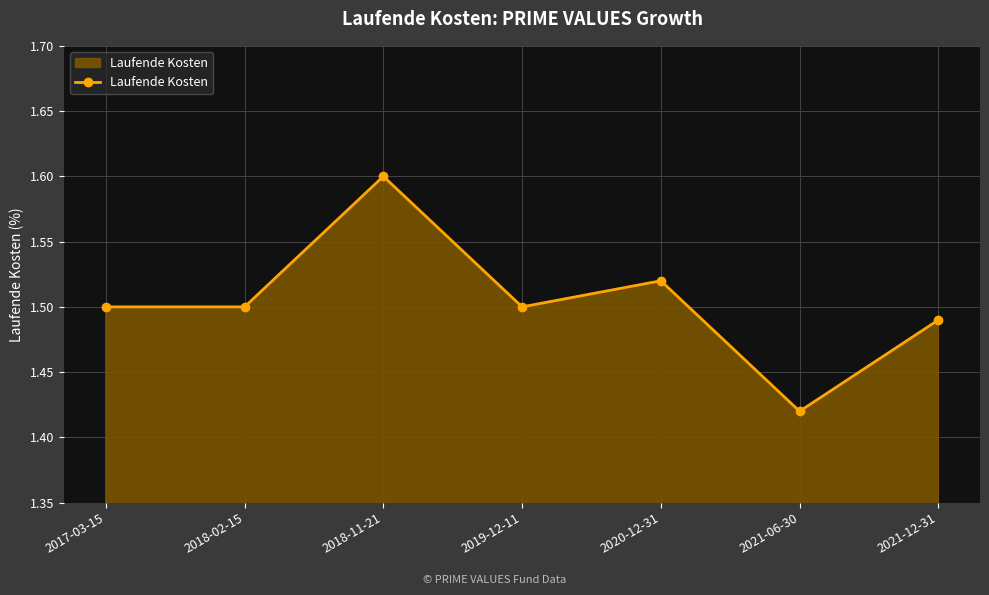

How many interior local peaks (higher than both neighbors) does the data have?

2